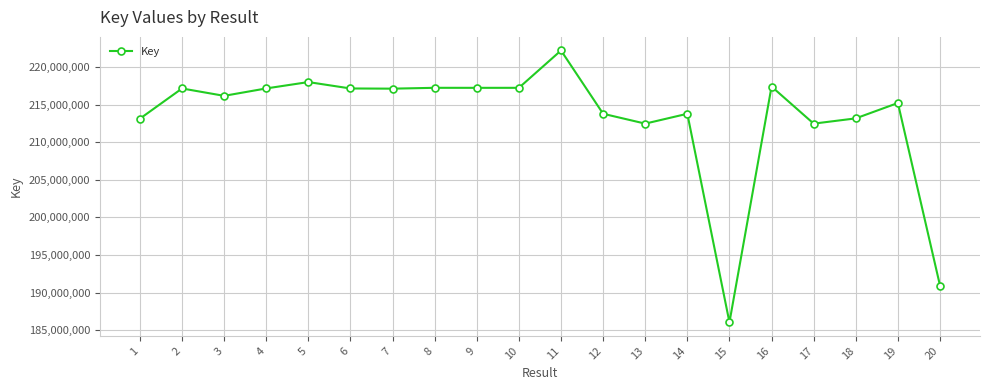

What is the minimum value shown in the chart?

186060729